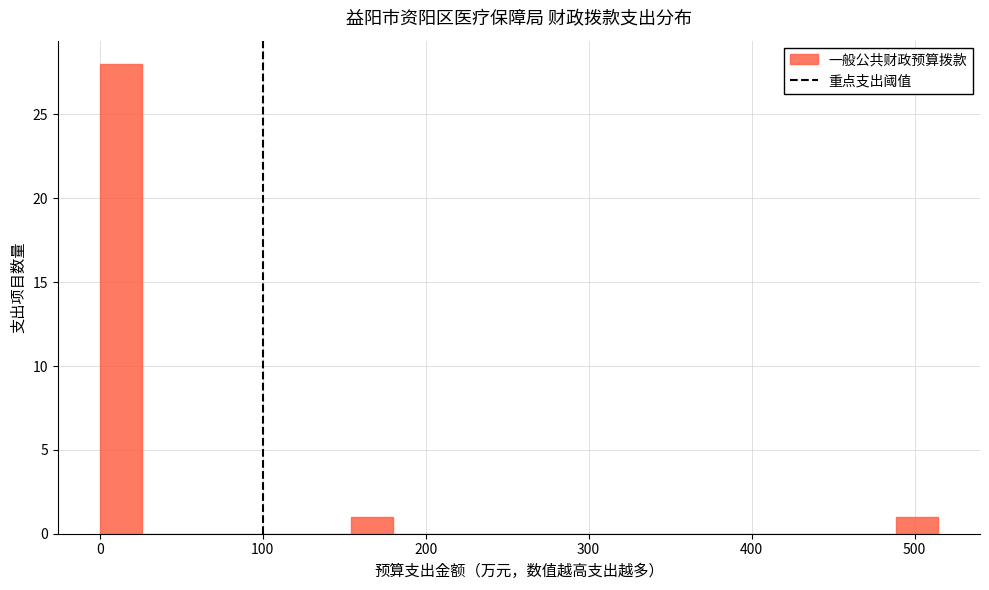

Around what value on the x-axis is the tallest bar? Give the approximate position of its centre, as read against the axis.

10